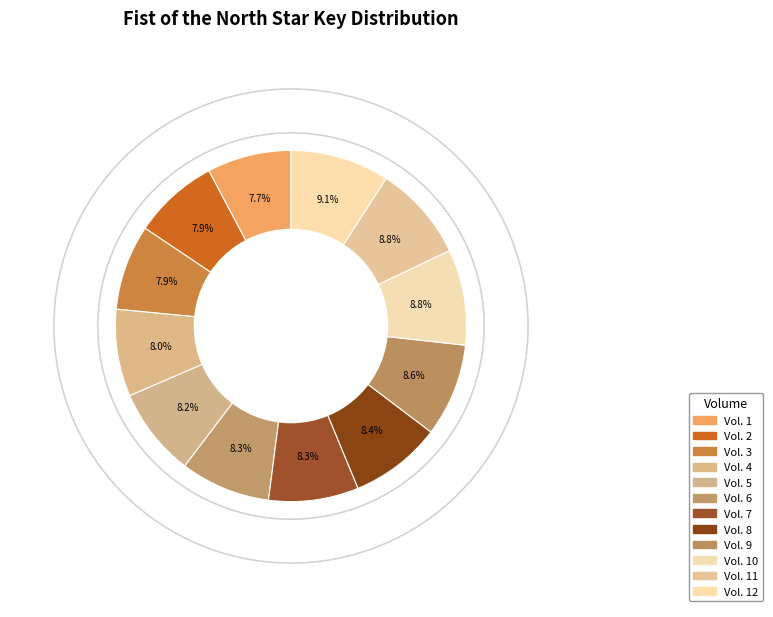

To the nearest percent, what is the average slice percentage?

8%